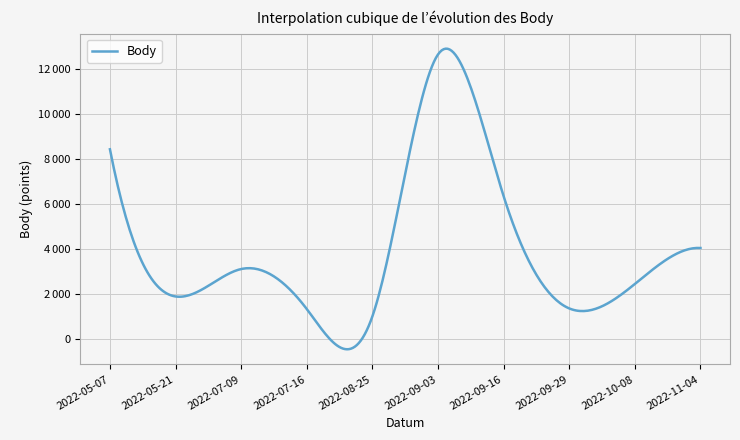

Which category has the lowest value across all series?

2022-08-25